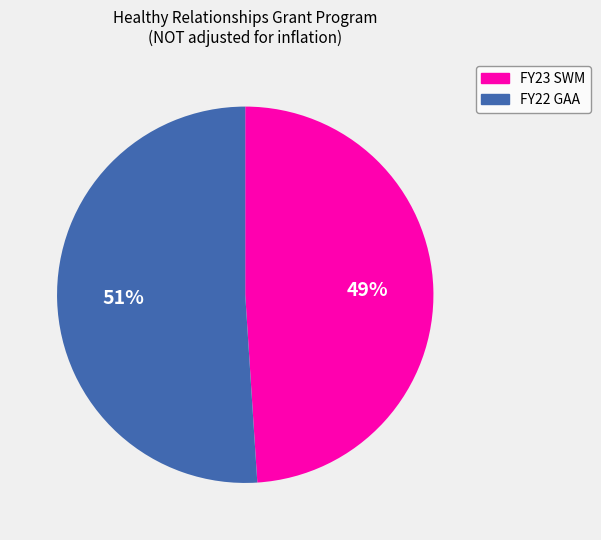

Between FY22 GAA and FY23 SWM, which is larger?

FY22 GAA